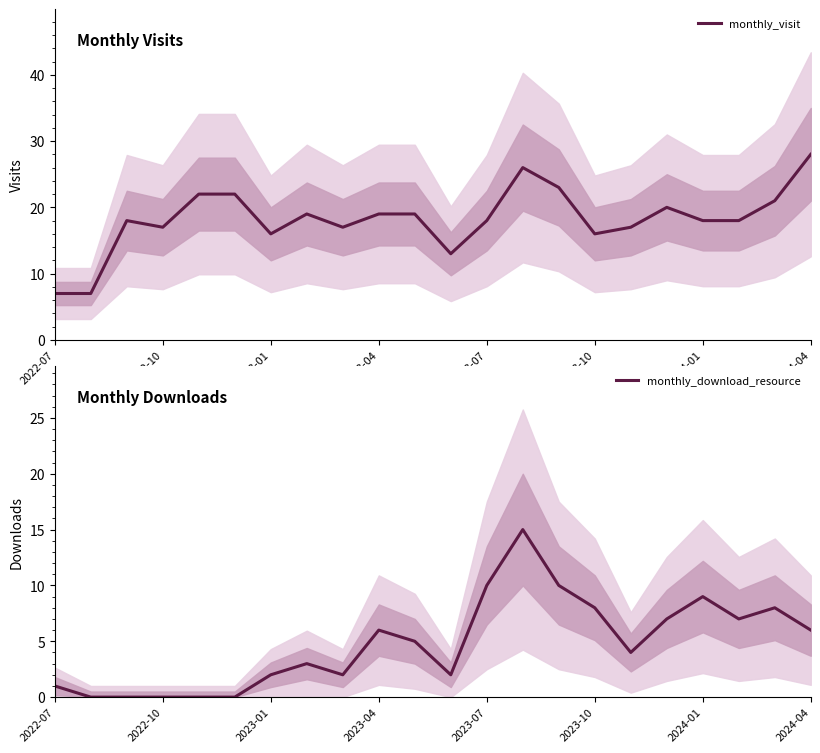

Which series has the largest total across all categories?

monthly_visit